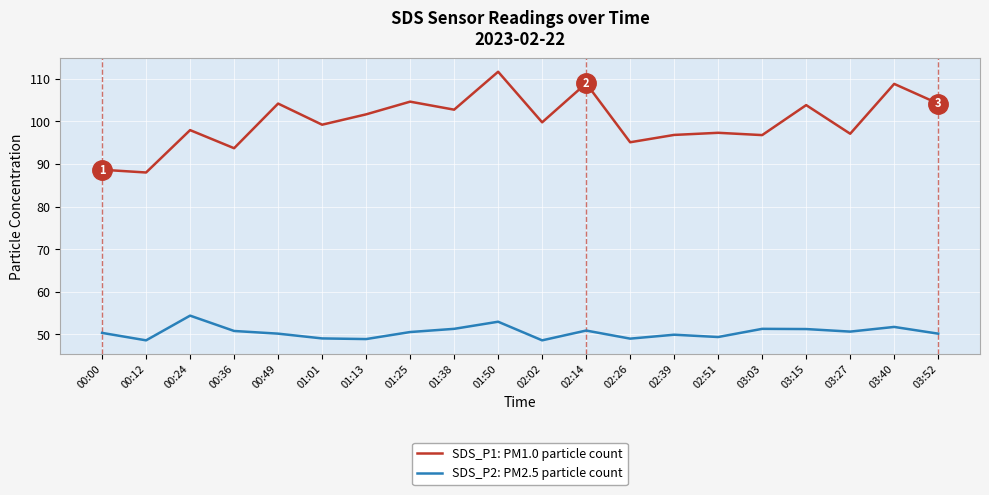

What is the total value across all series at 00:12?

136.6